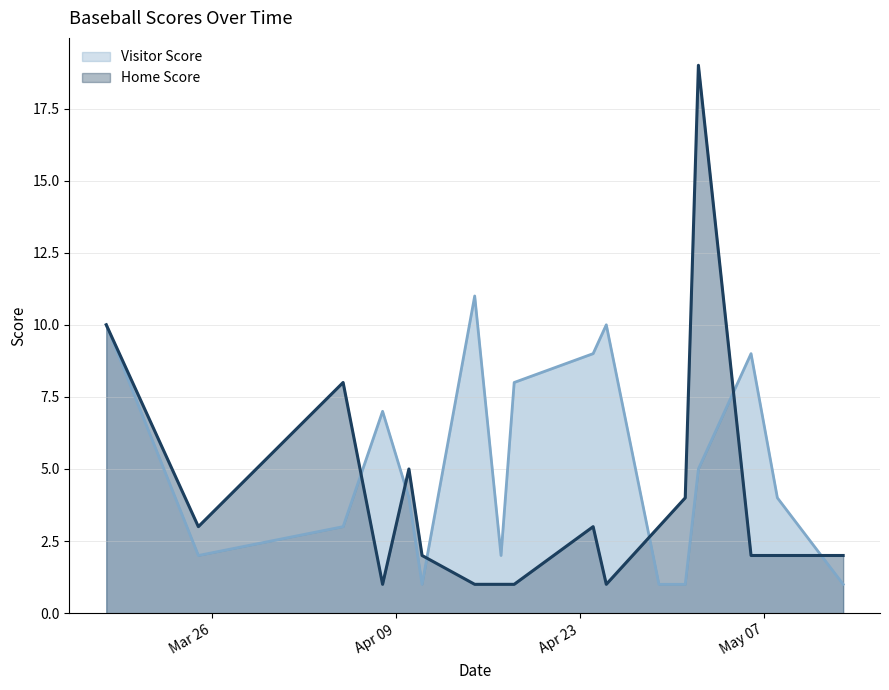

Where does the Visitor Score series first go above 4?

2024-03-18